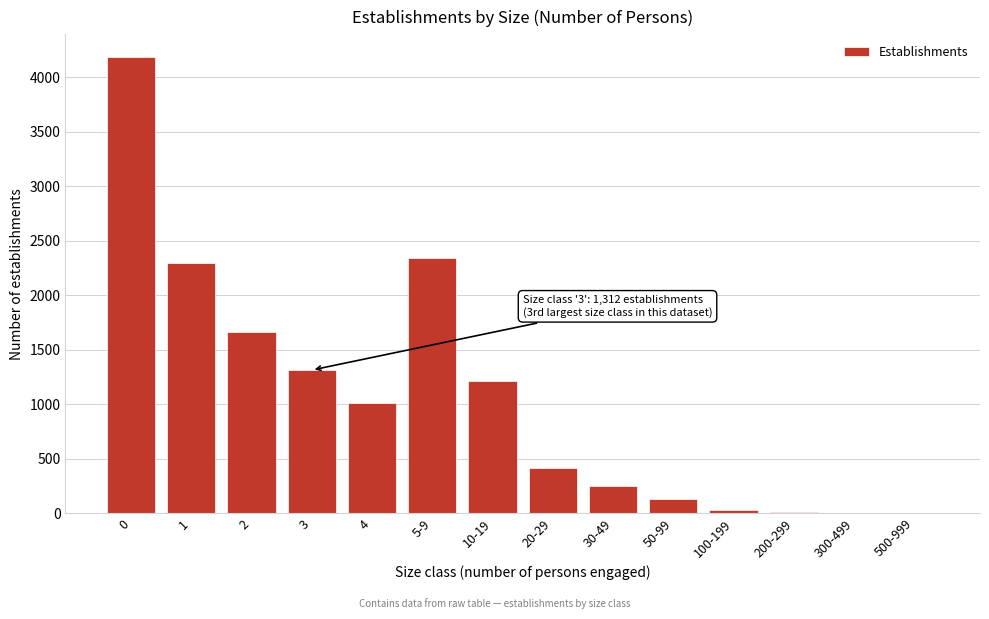

Approximately how many times larger is the value at 2 compared to 10-19?

1.4